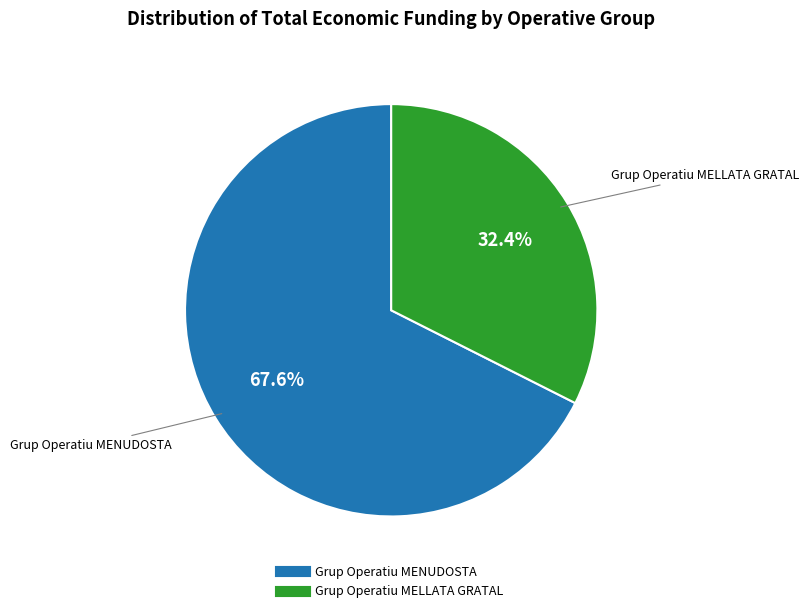

Is there any slice that represents more than half of the pie?

Yes